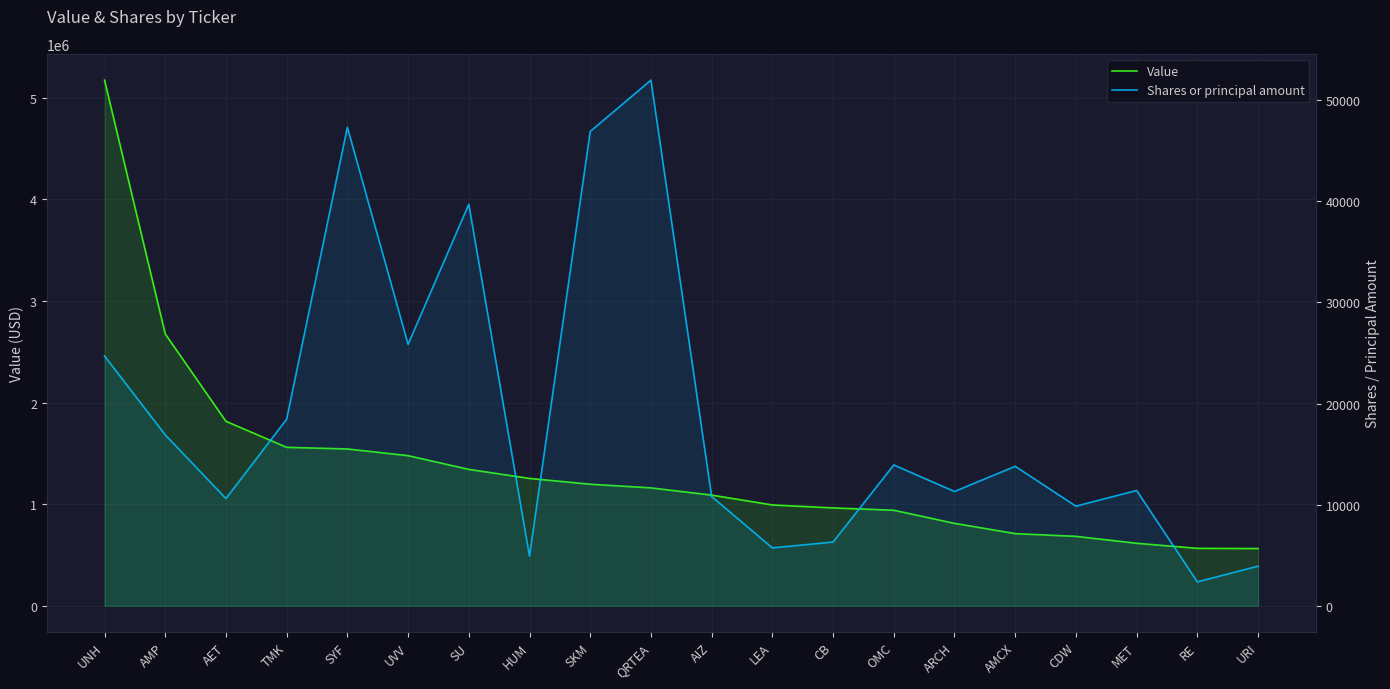

Does the chart display data point markers on the line(s)?

No